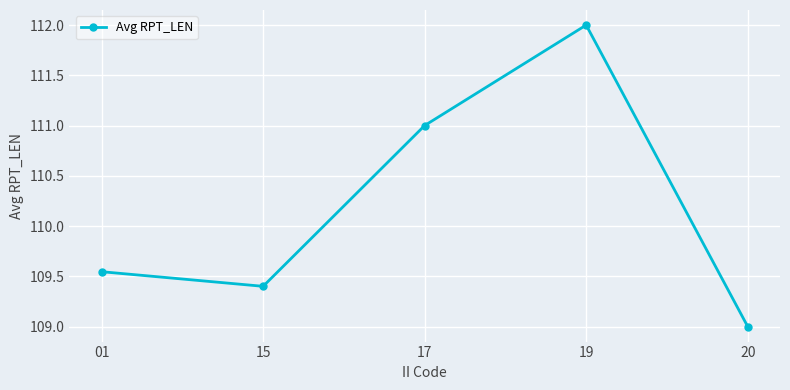

Read the value at 20.

109.0